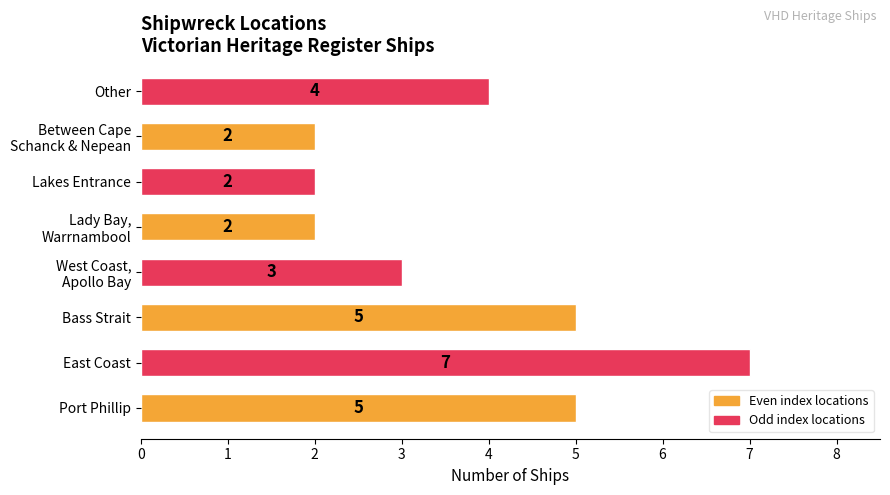

Reading top to bottom, transcribe all the data shown in this chart.

4	2	2	2	3	5	7	5